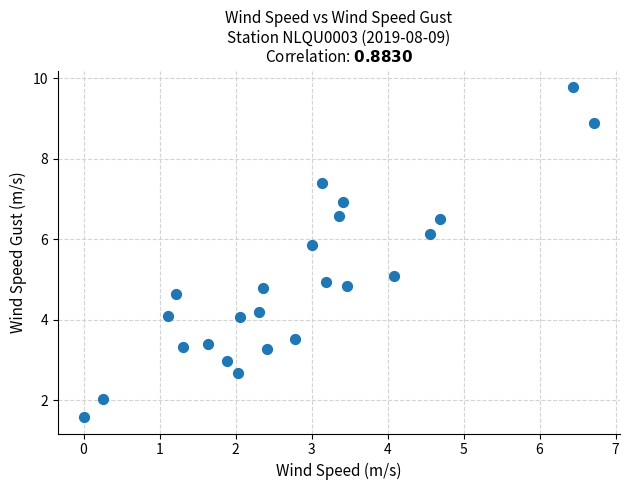

What is the range of X values (max minus min)?

6.7